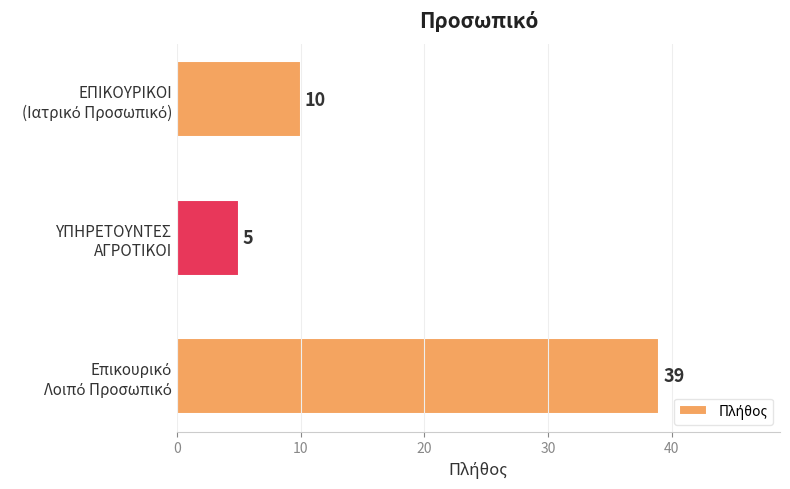

What is the greatest value displayed?

39